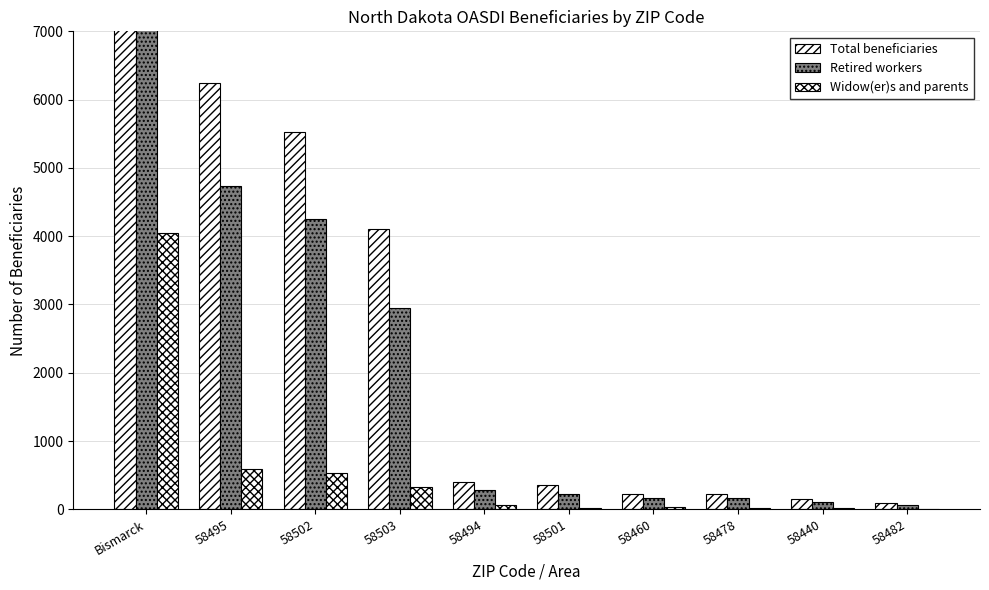

Is the value of Total beneficiaries at 58501 greater than the value of Widow(er)s and parents at 58460?

Yes